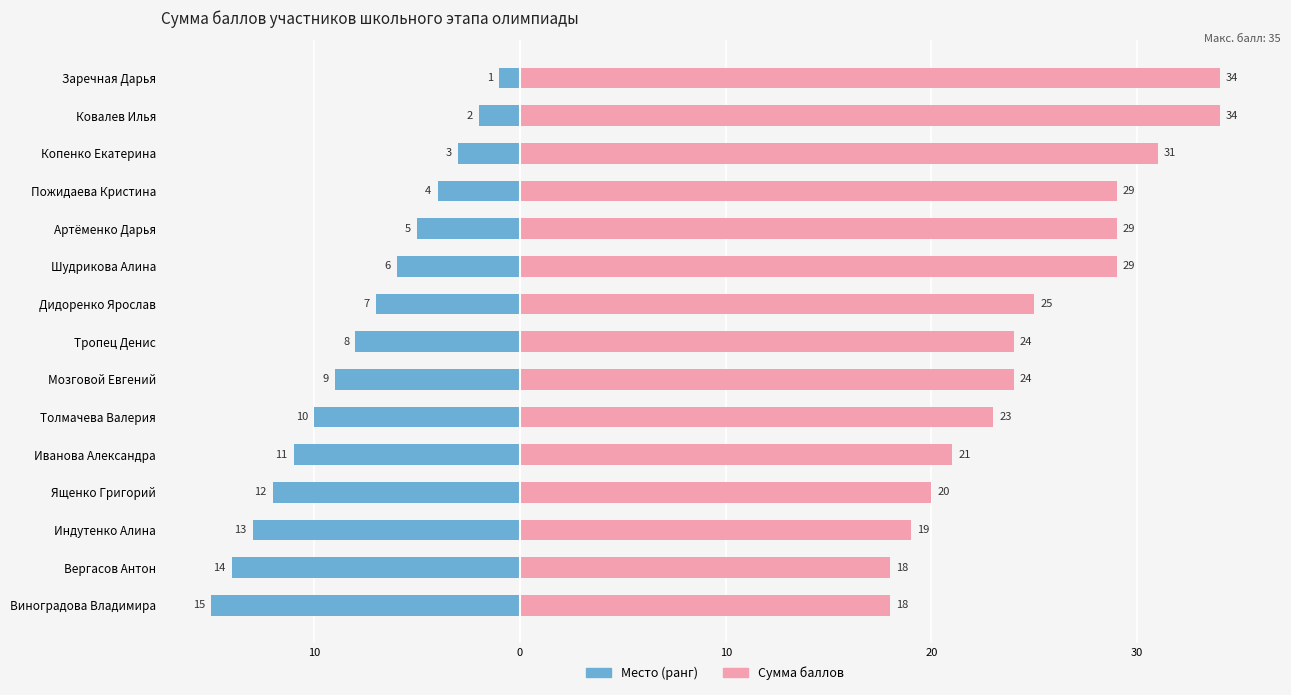

Does the chart contain stacked bars?

No